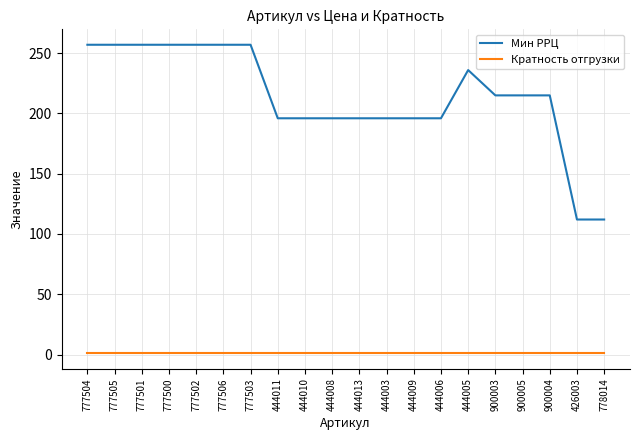

What is the average value of the Мин РРЦ series?

214